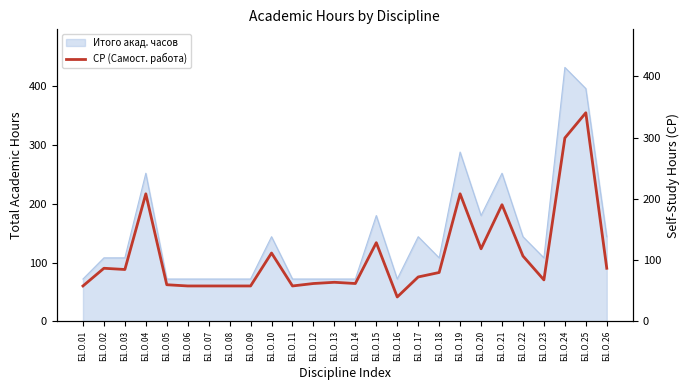

Is it true that Итого акад. часов equals 166 at Б1.О.23?

False